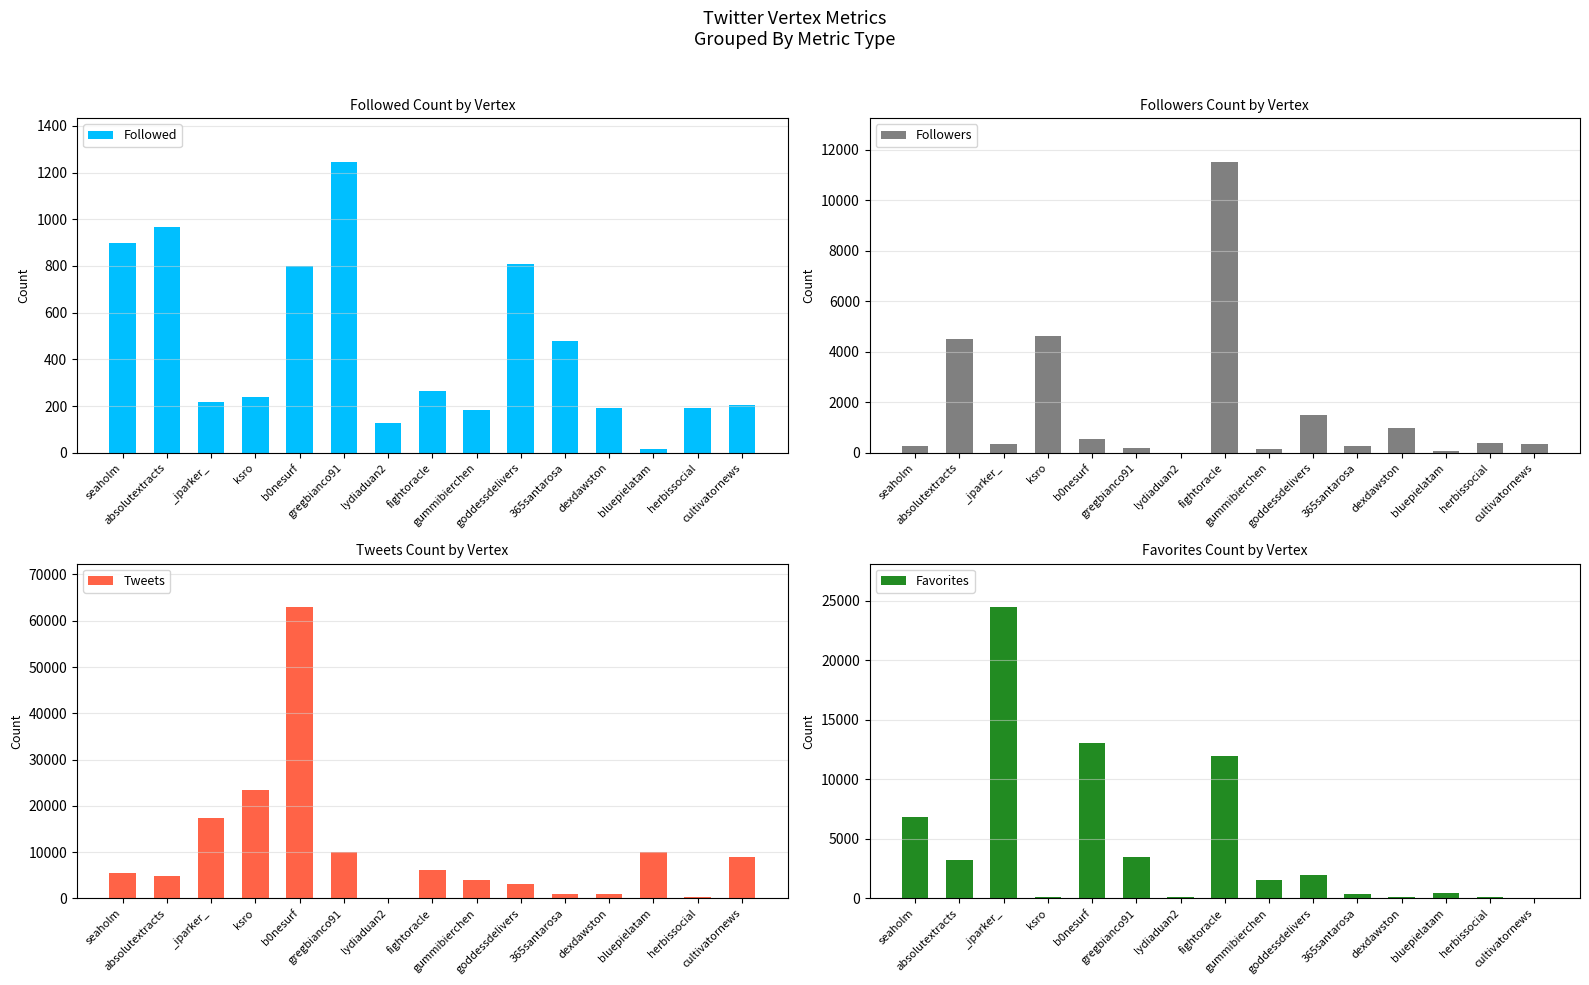

Count the number of data series in this chart.

4